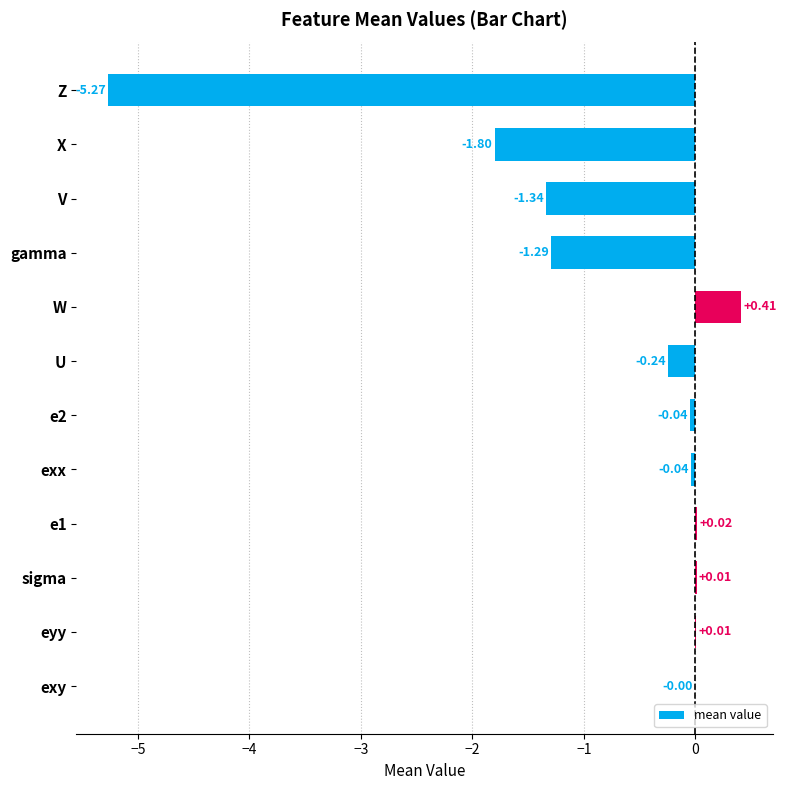

What is the change in value from U to V?

-1.1